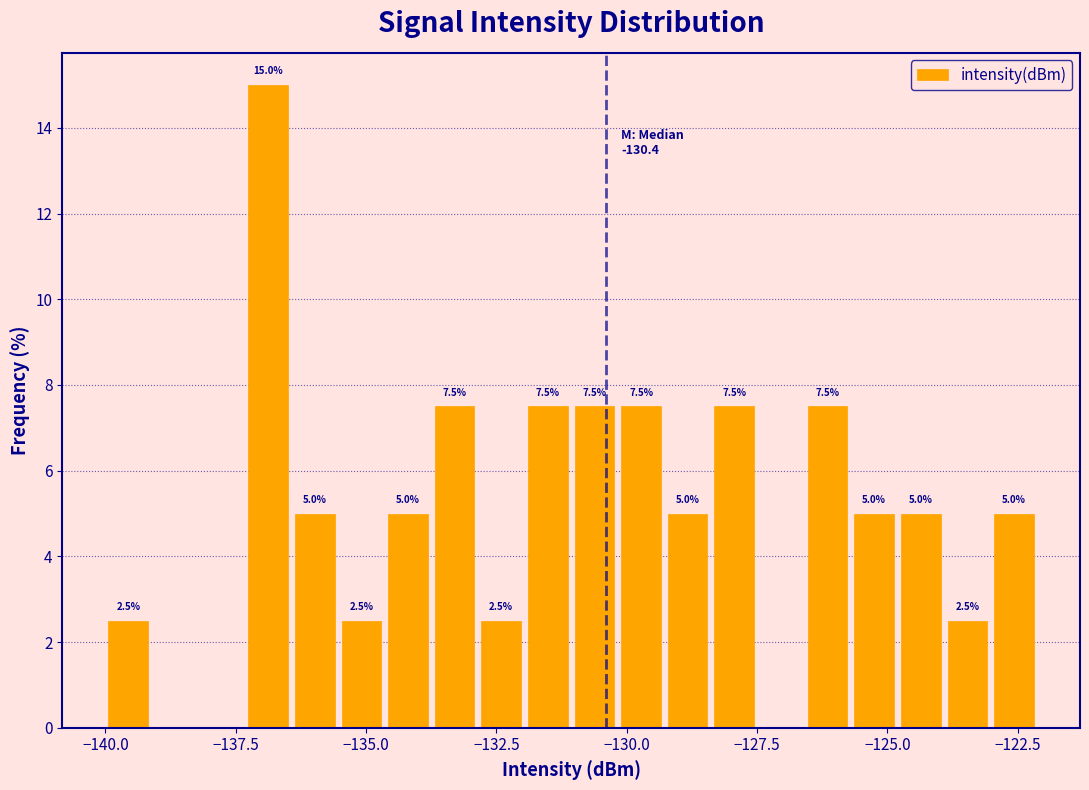

Around what value on the x-axis is the tallest bar? Give the approximate position of its centre, as read against the axis.

-137.0